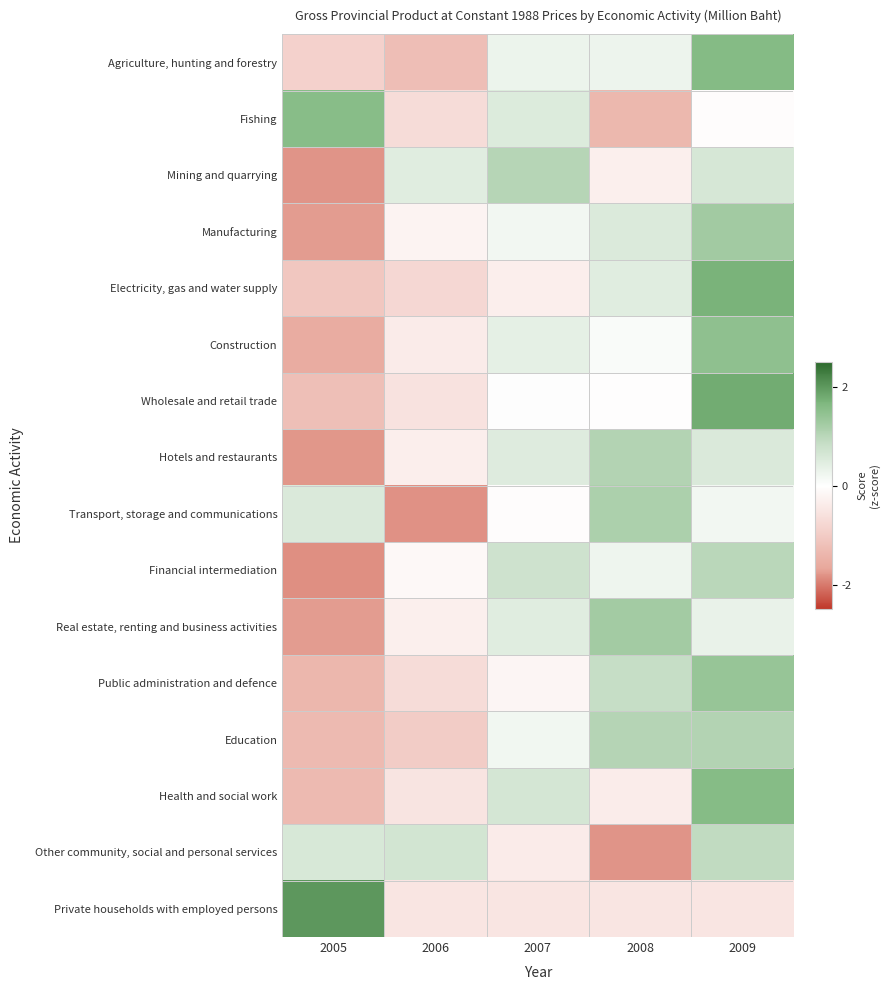

What is the difference between the highest and lowest values at 2005?

3.8